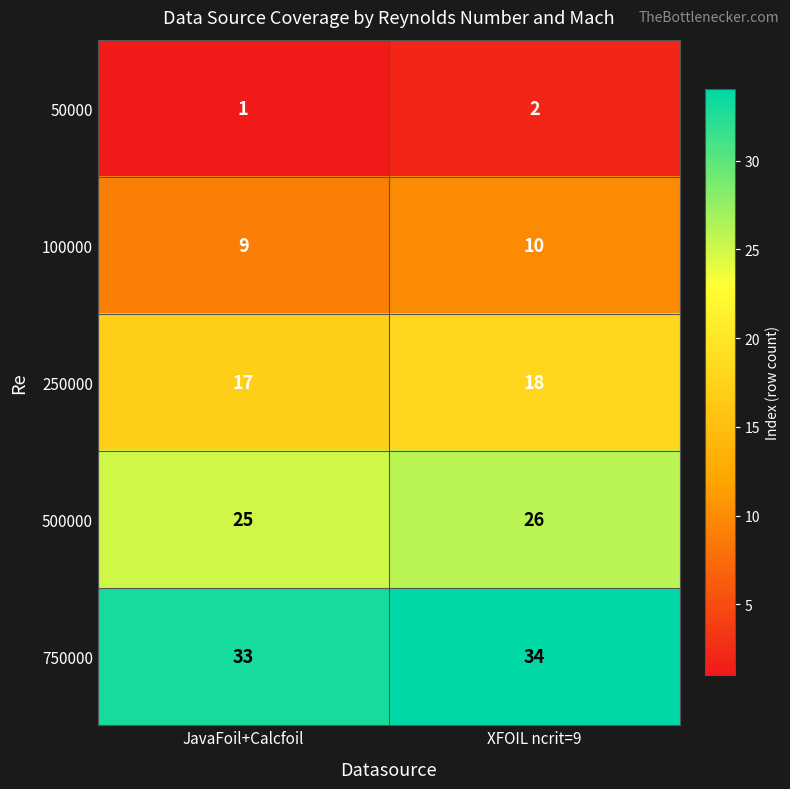

What is the difference between the highest and lowest values at XFOIL ncrit=9?

32